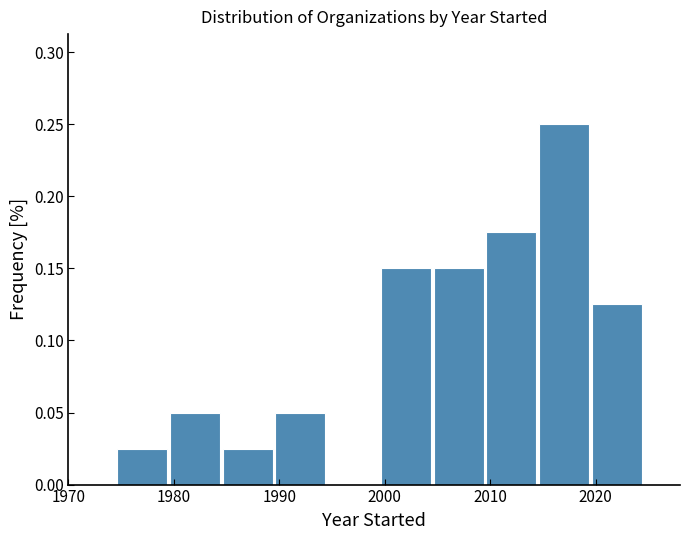

How tall is the bar that spans 2009.5 to 2014.5 on the x-axis? Neither the bar edges nor the heights are printed on the chart, so give them approximately, as read against the axes.

0.175